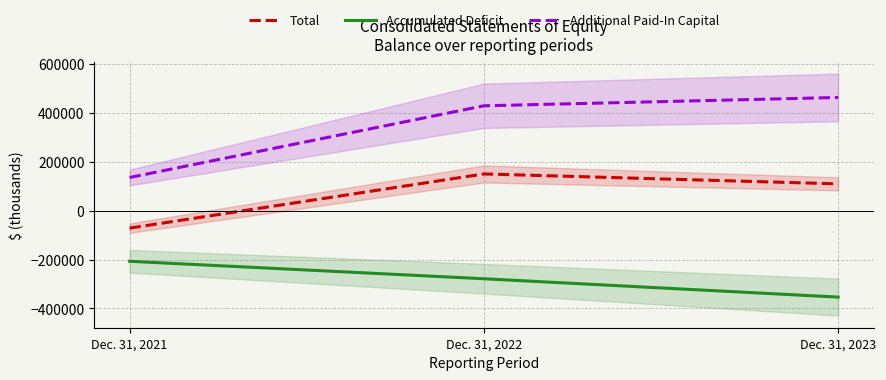

Which category has the lowest value across all series?

Dec. 31, 2023